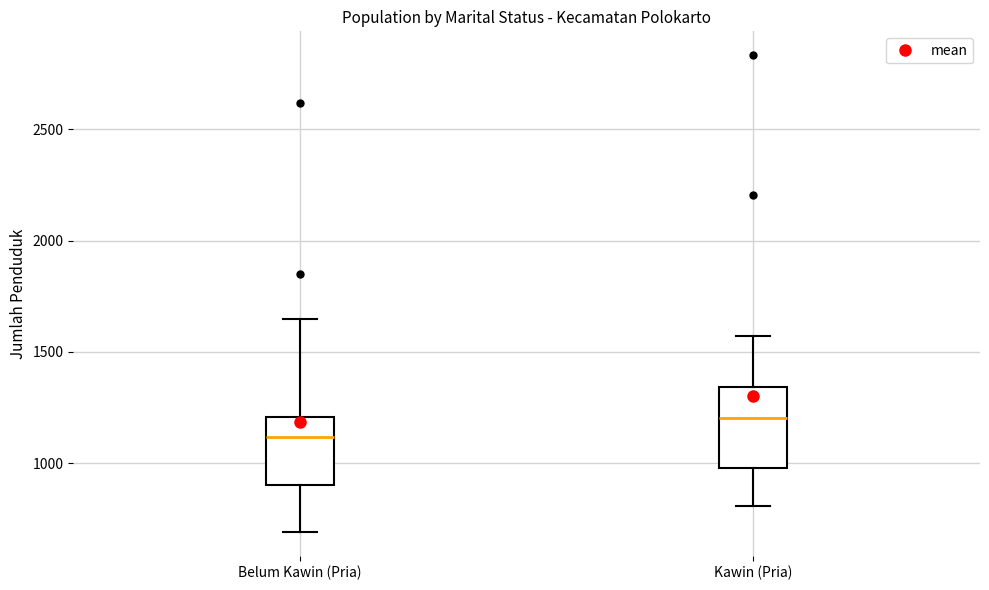

Where does the upper whisker of the box for Belum Kawin (Pria) end on the y-axis? The values are not printed on the chart, so give them approximately, as read against the axis.

1650